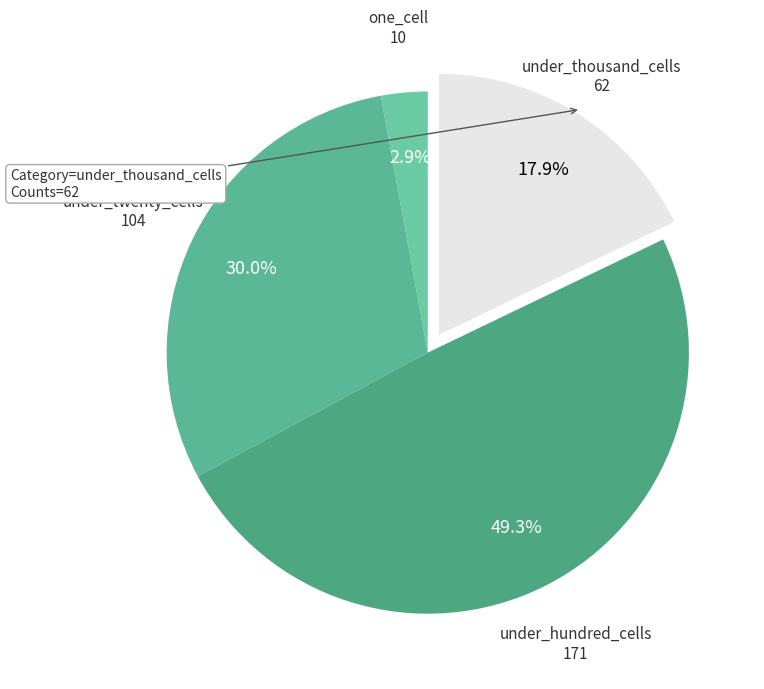

Rank the categories by value from lowest to highest.

one_cell, under_thousand_cells, under_twenty_cells, under_hundred_cells